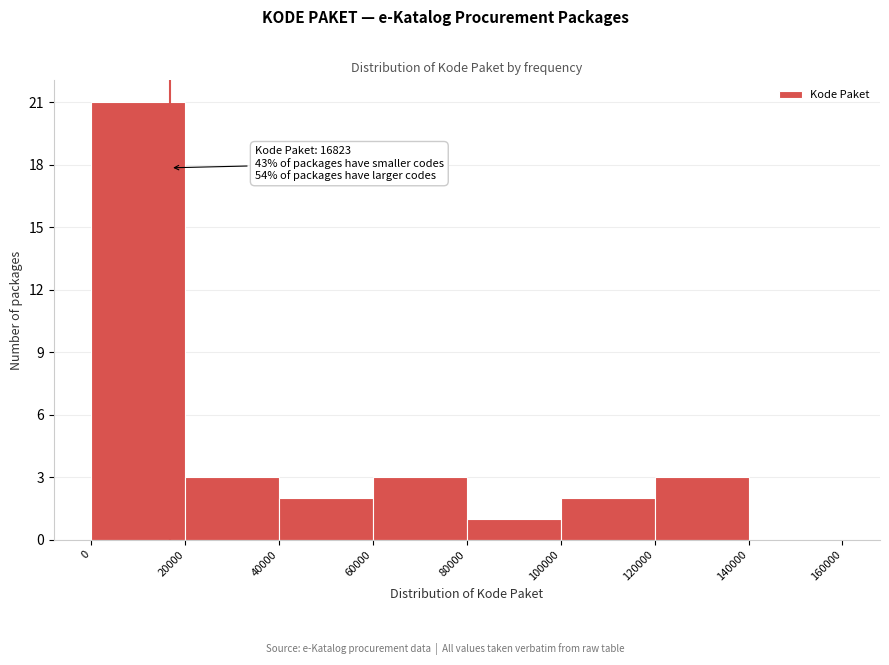

Over which range of the x-axis is the bar tallest?

0 to 20000